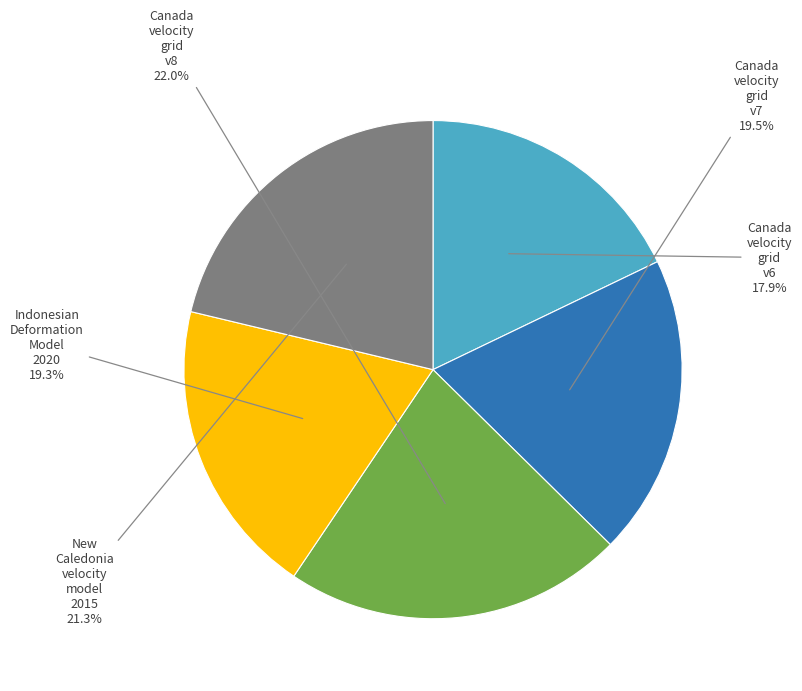

Is there a majority slice in this chart?

No